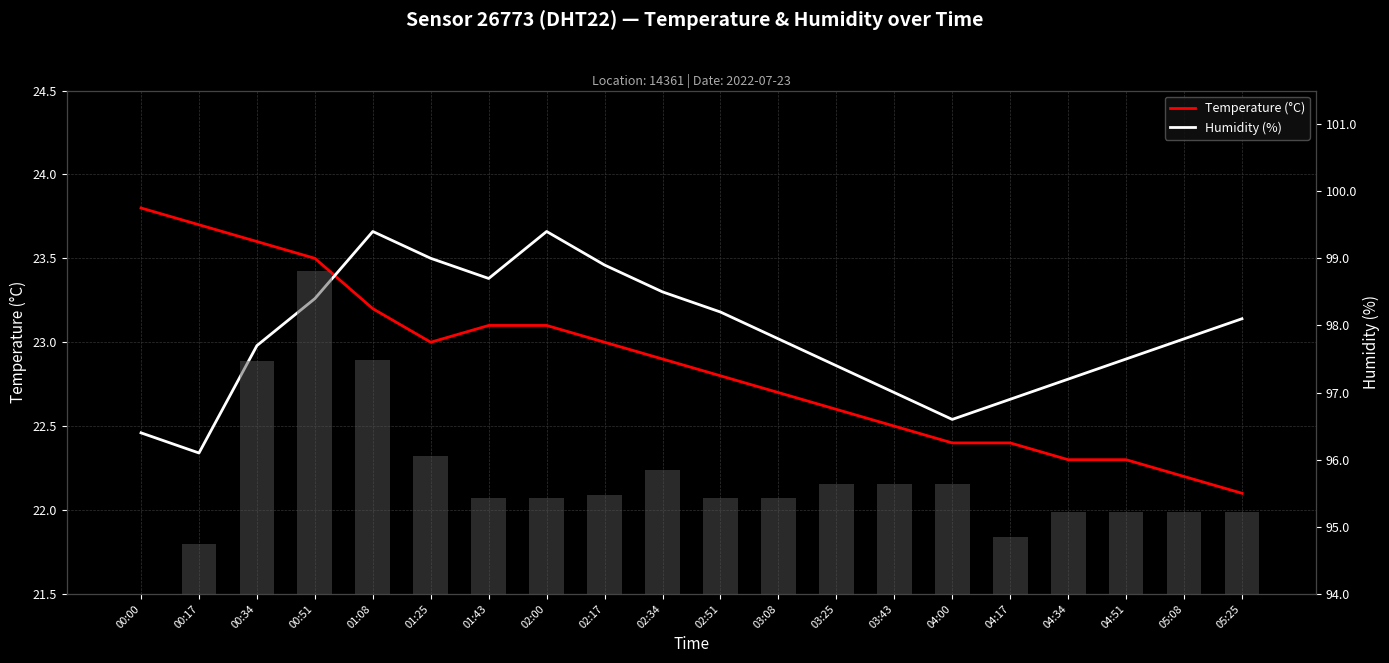

What is the maximum value shown in the chart?

99.4